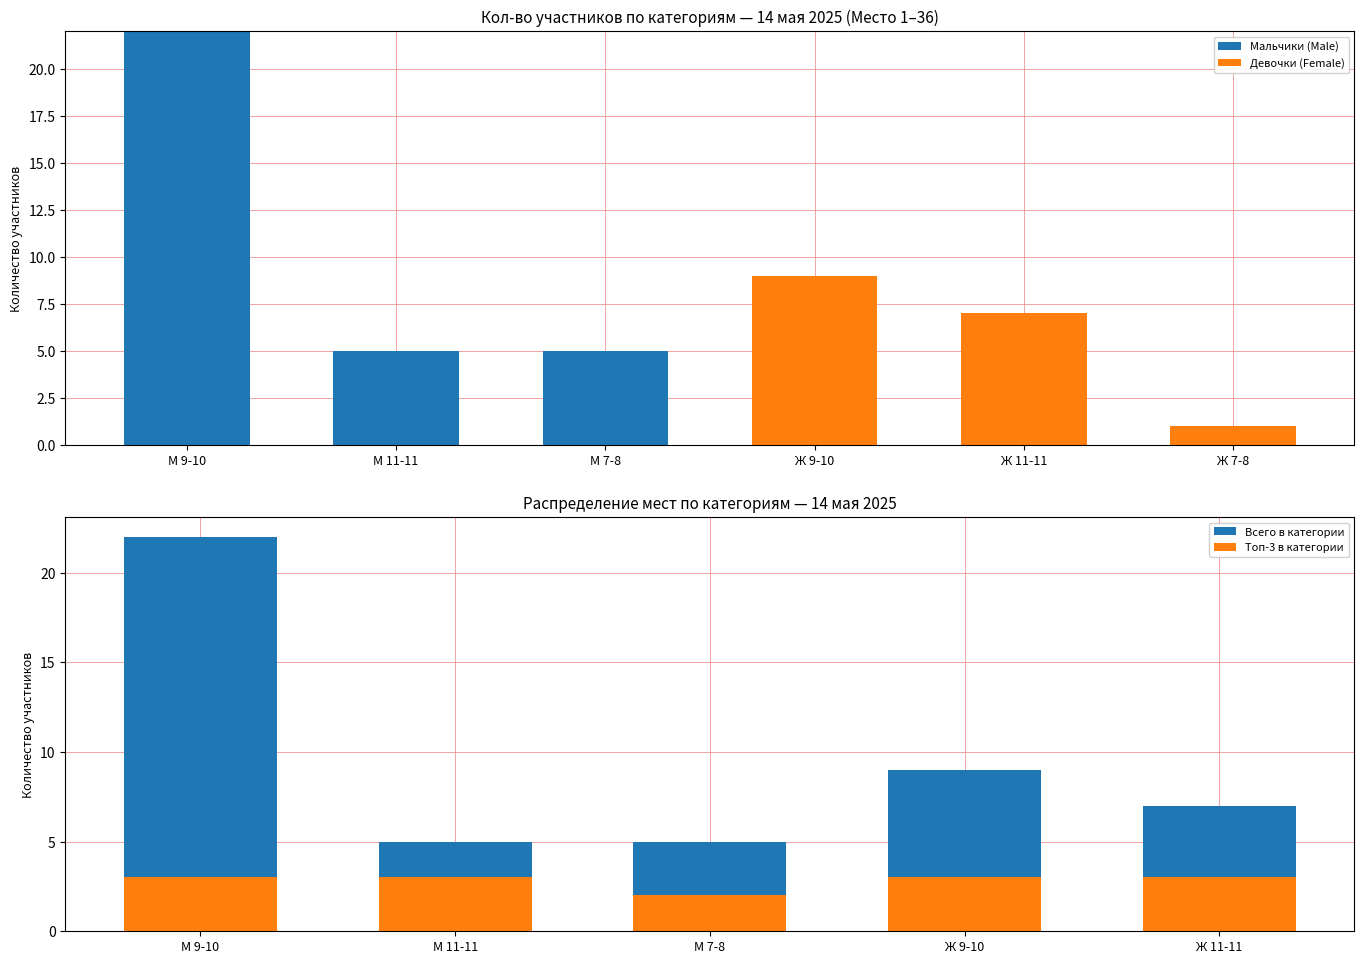

What is the sum of all Participants by Age values?

111